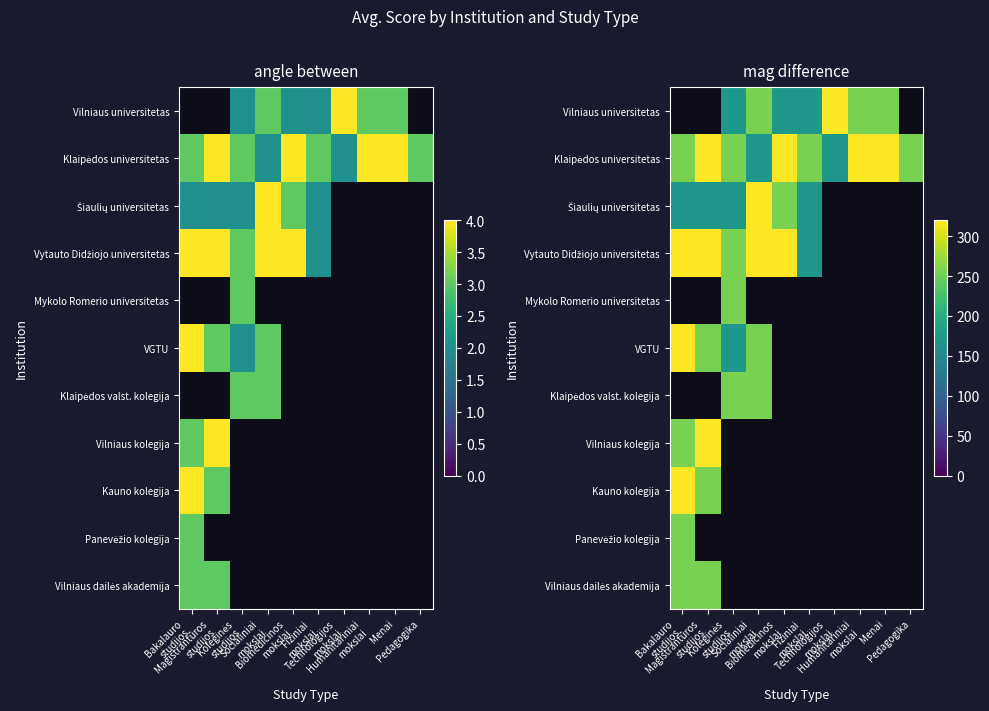

What is the spread (max minus min) of values at Koleginės
studijos?

85.0